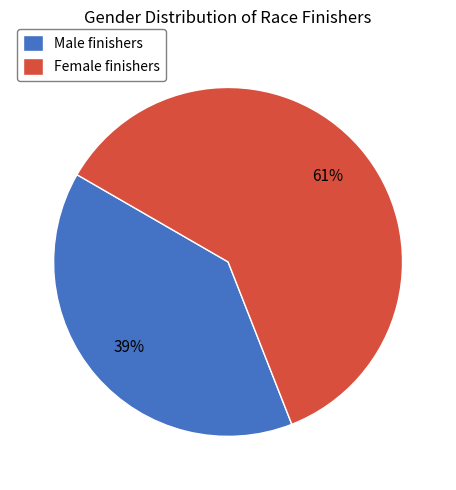

Which slice is the largest?

Female finishers